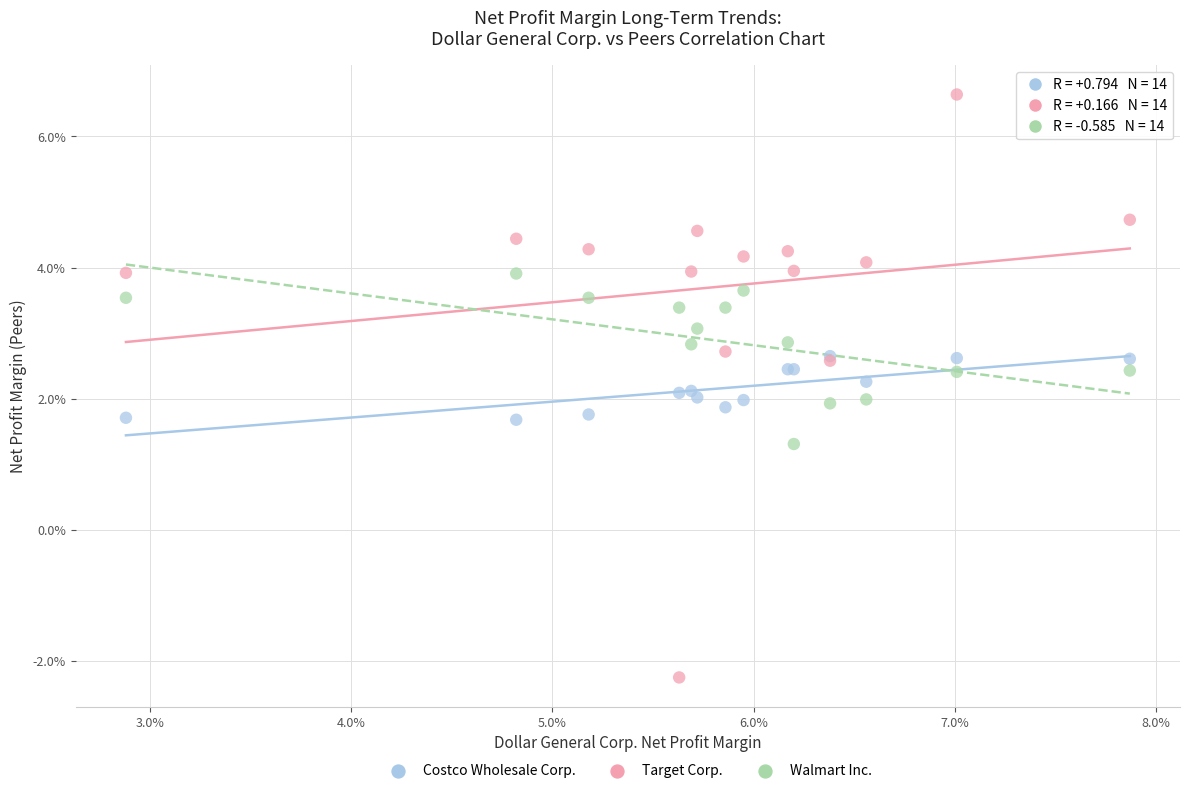

What are all the series names shown in the legend?

Costco Wholesale Corp., Target Corp., Walmart Inc.